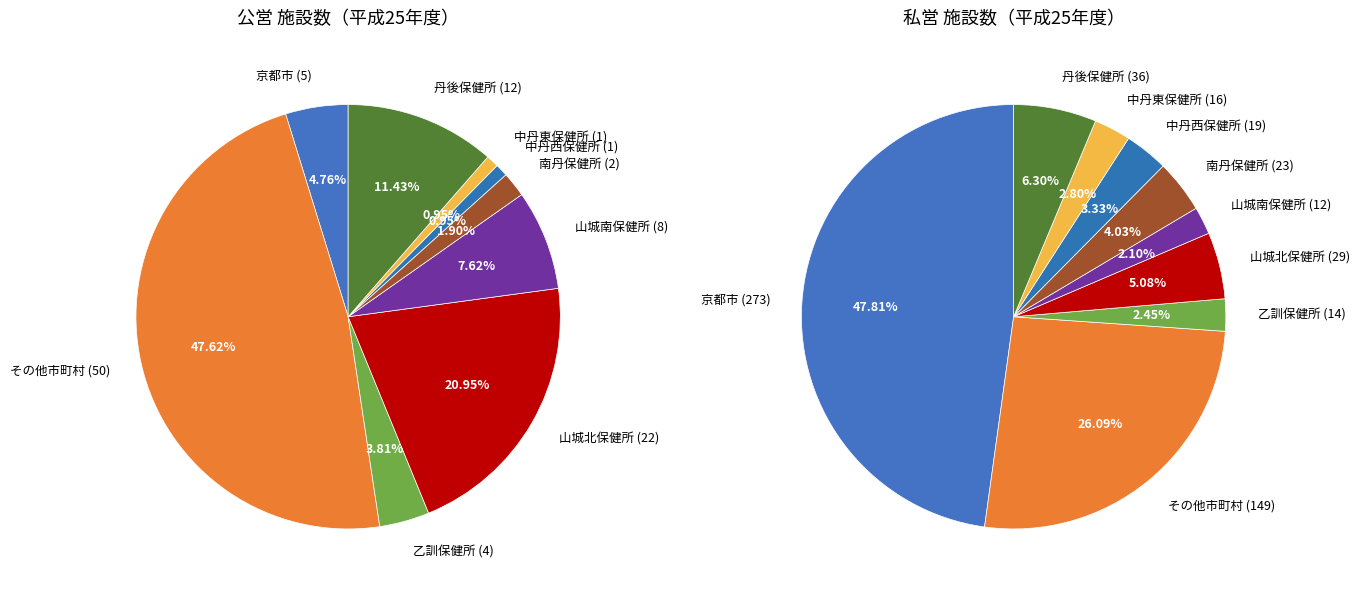

Is there a majority slice in this chart?

No